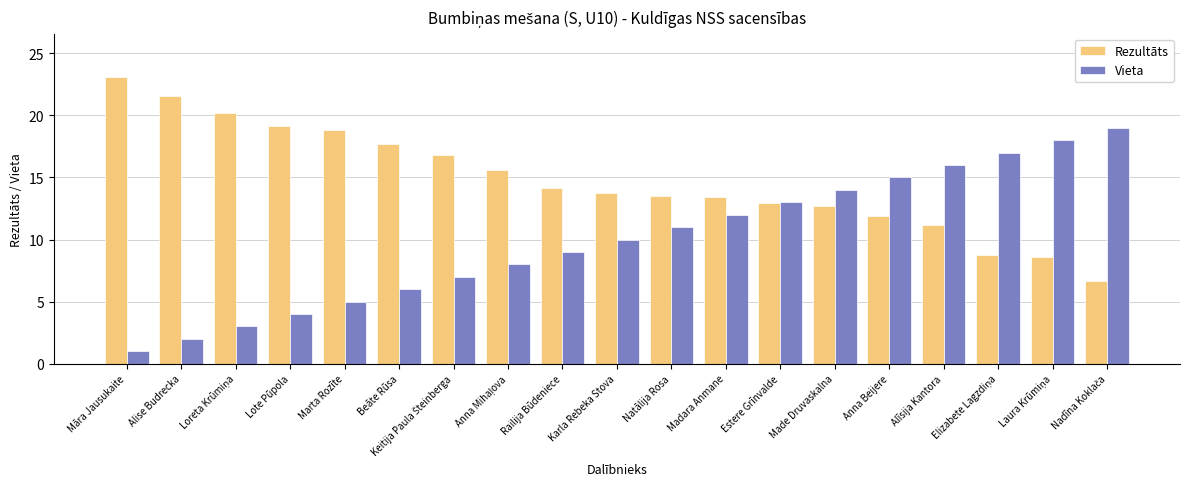

Reading left to right, transcribe all the data shown in this chart.

Rezultāts: 23.1	21.6	20.2	19.2	18.8	17.7	16.8	15.6	14.2	13.7	13.5	13.5	12.9	12.7	11.9	11.2	8.7	8.6	6.7
Vieta: 1.0	2.0	3.0	4.0	5.0	6.0	7.0	8.0	9.0	10.0	11.0	12.0	13.0	14.0	15.0	16.0	17.0	18.0	19.0